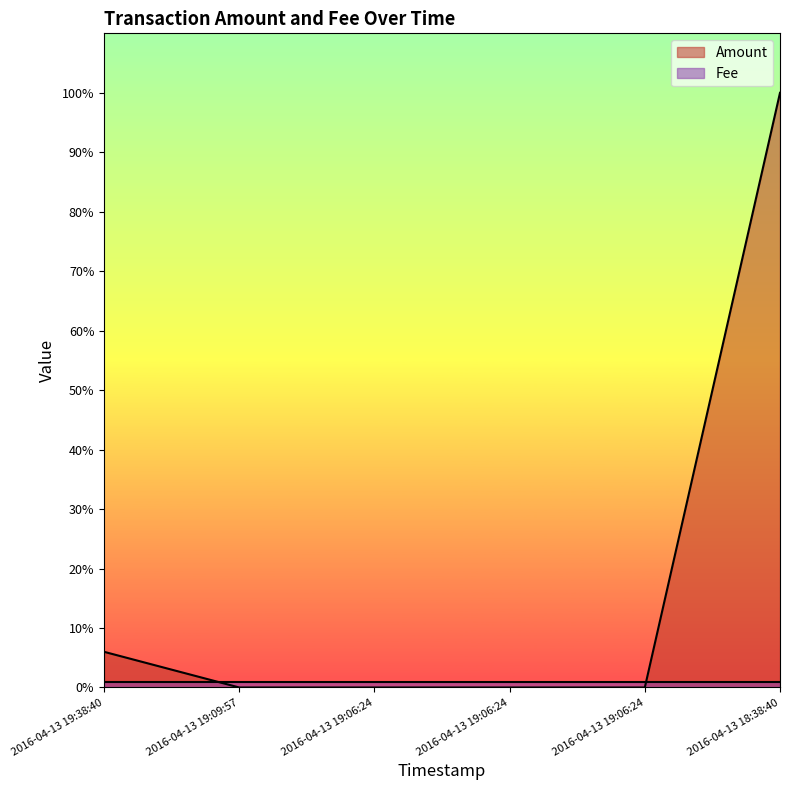

How many distinct data groups are displayed?

2